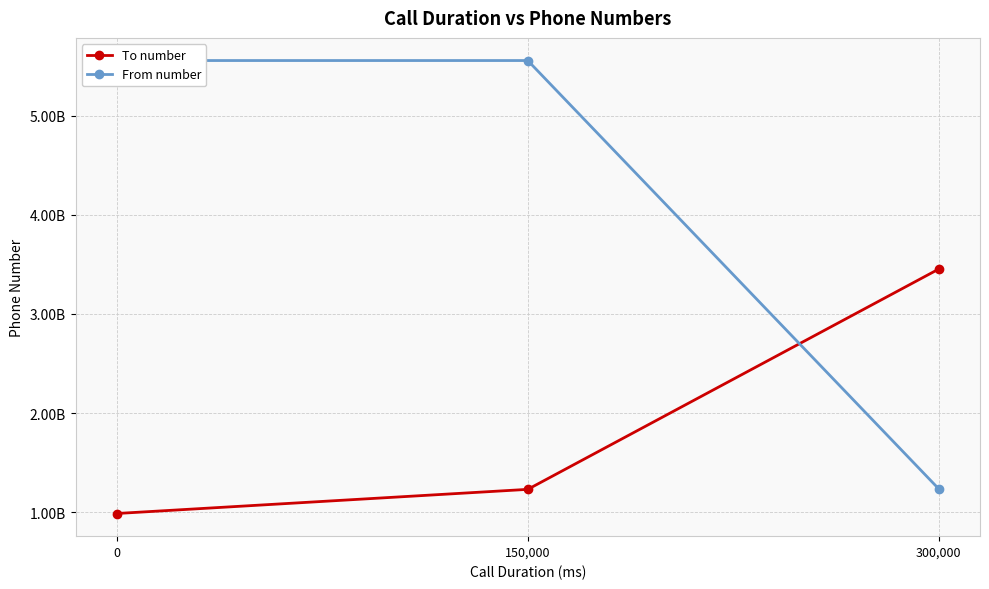

Which series has the widest spread of values?

From number